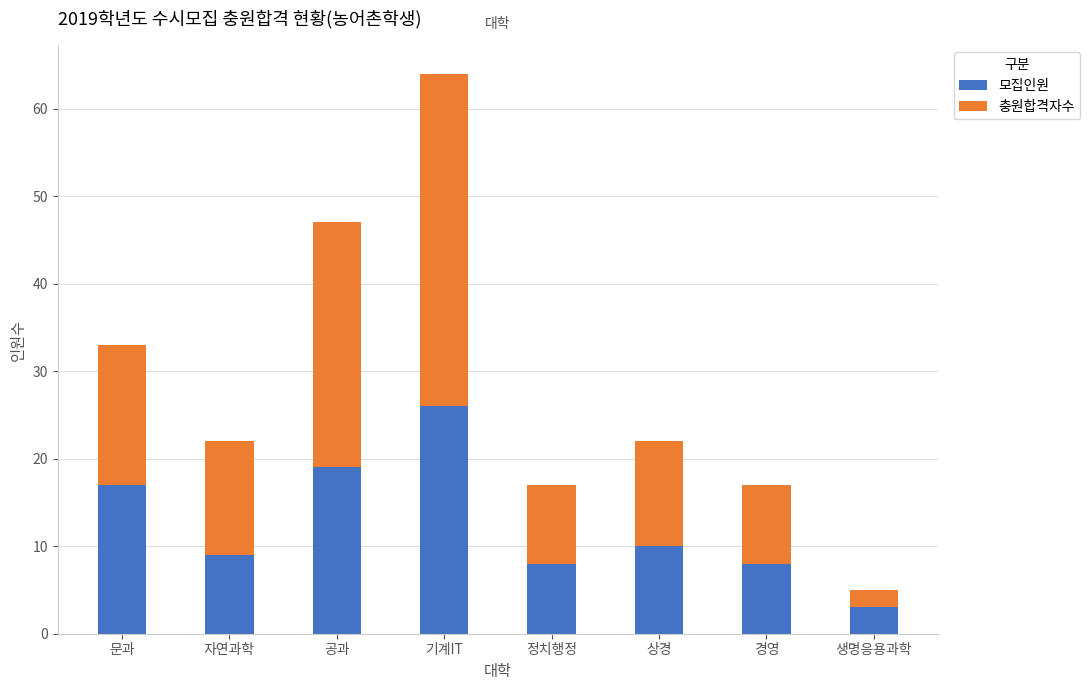

At which category is the sum across all series the highest?

기계IT